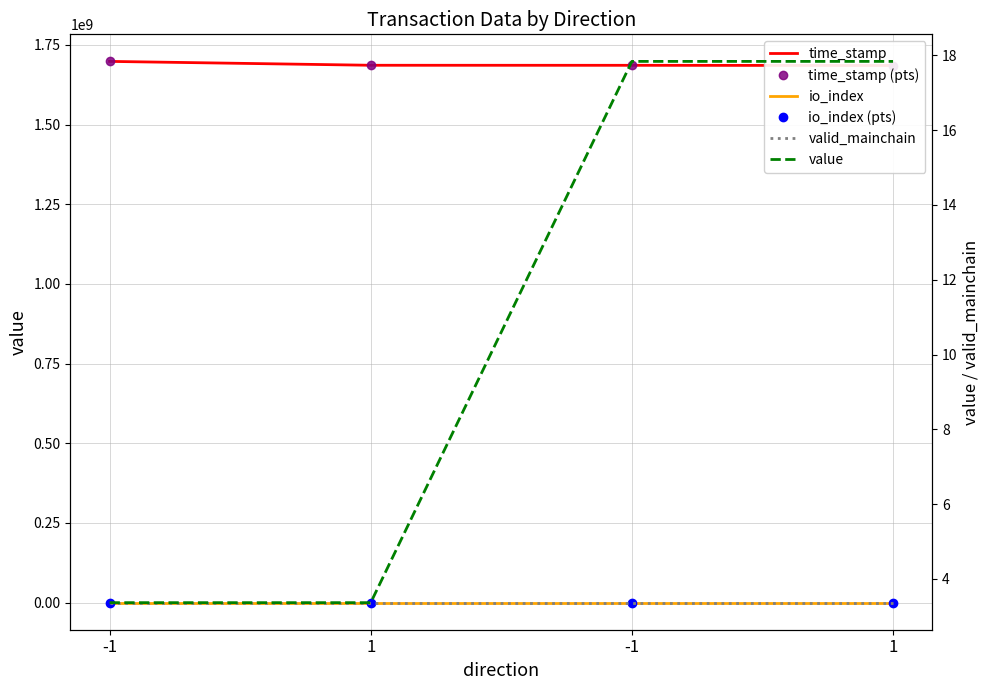

What is the label of the 1st point from the left?

-1